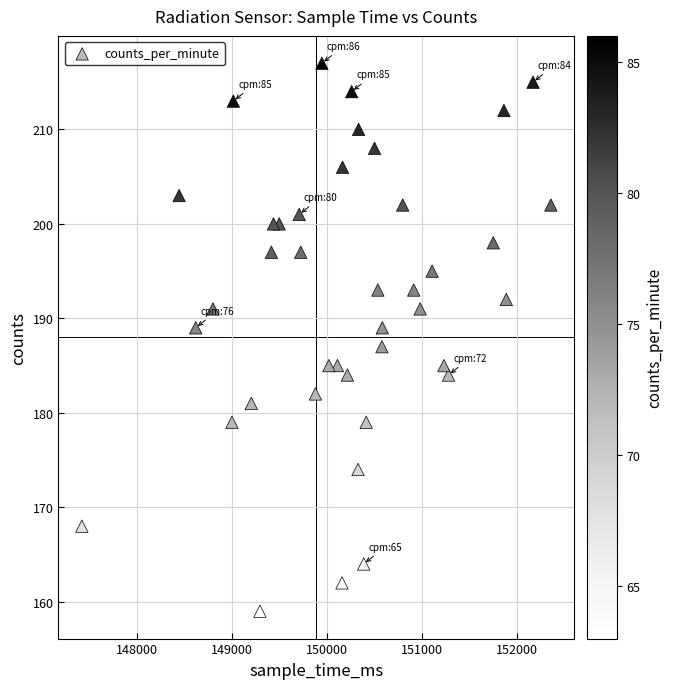

What is the range of X values (max minus min)?

4944